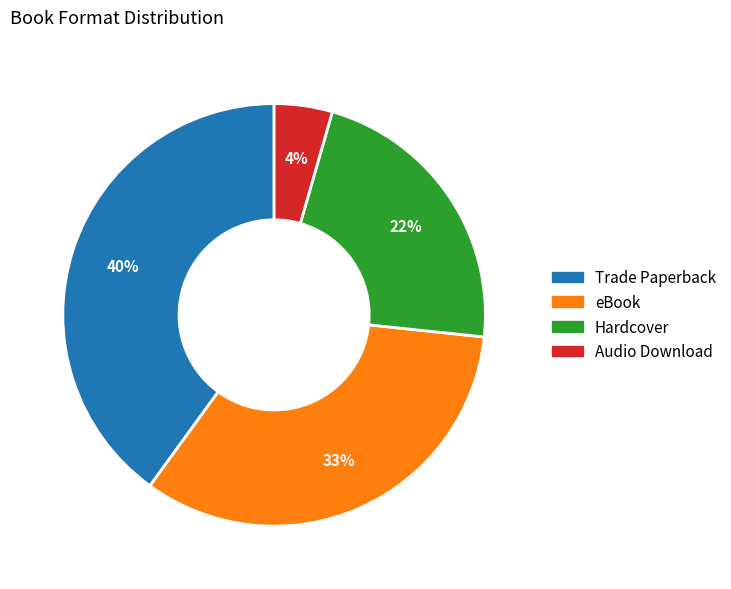

The Audio Download slice represents 4% of the pie. True or false?

True